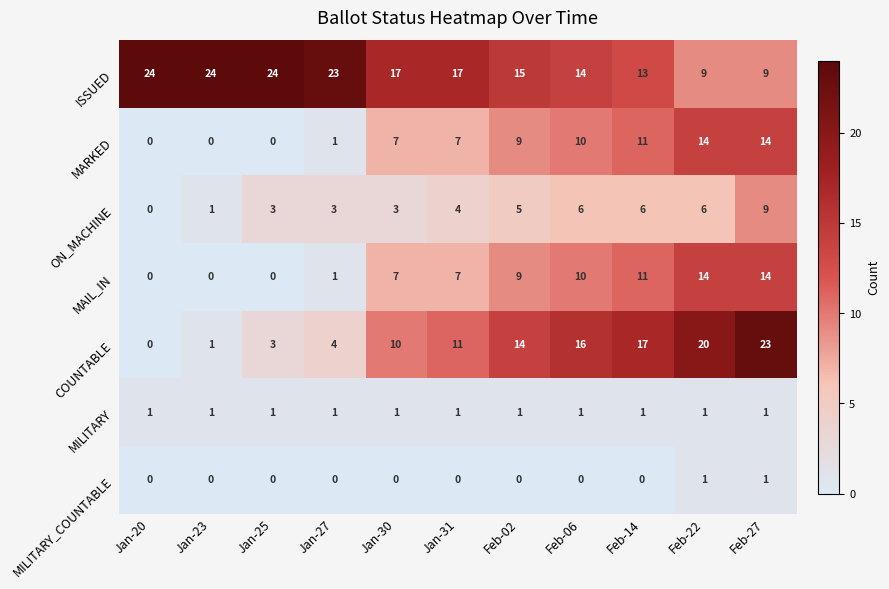

Which series has the largest total across all categories?

ISSUED